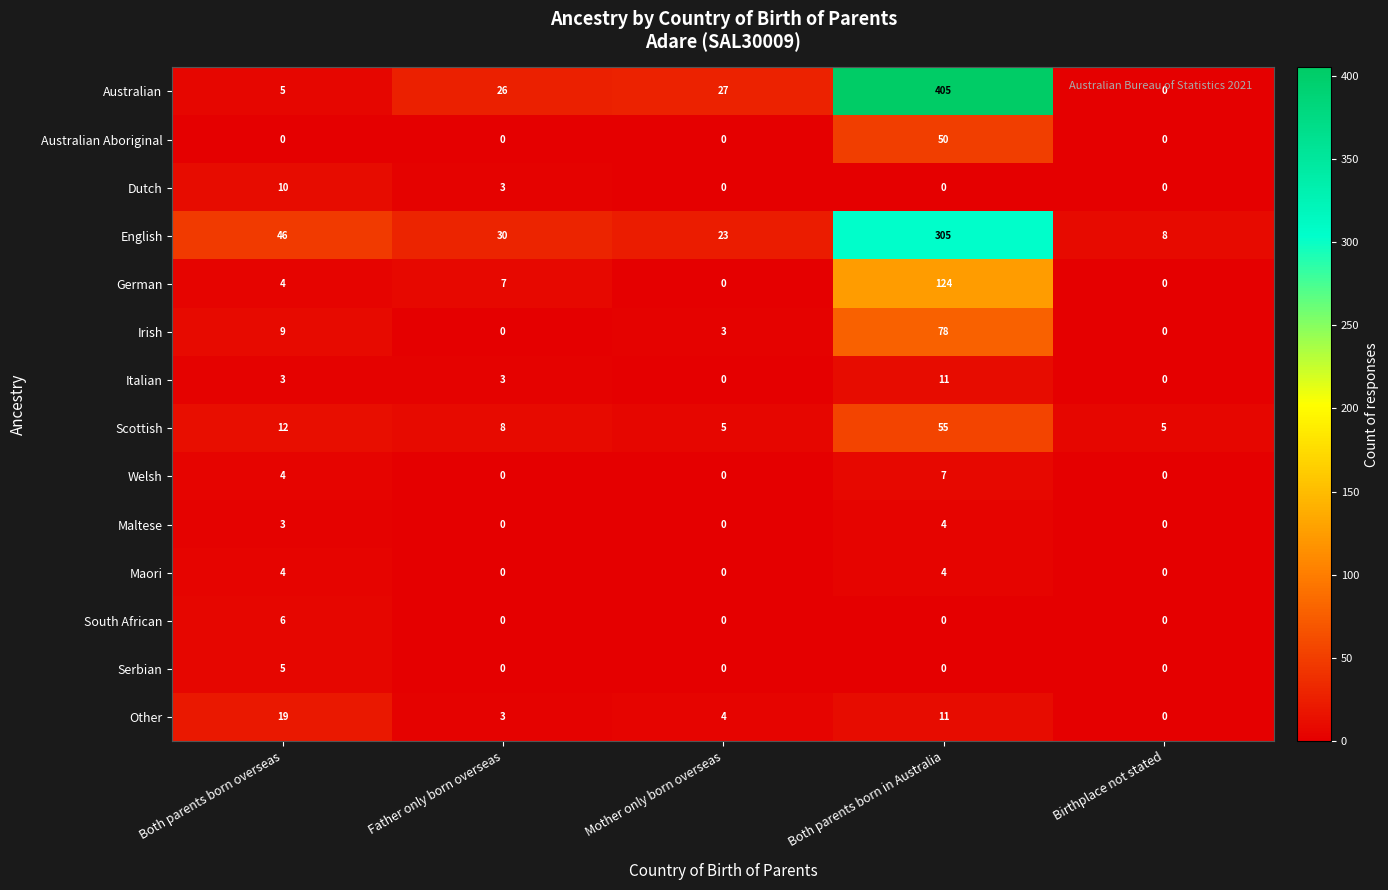

Which series has the widest spread of values?

Australian